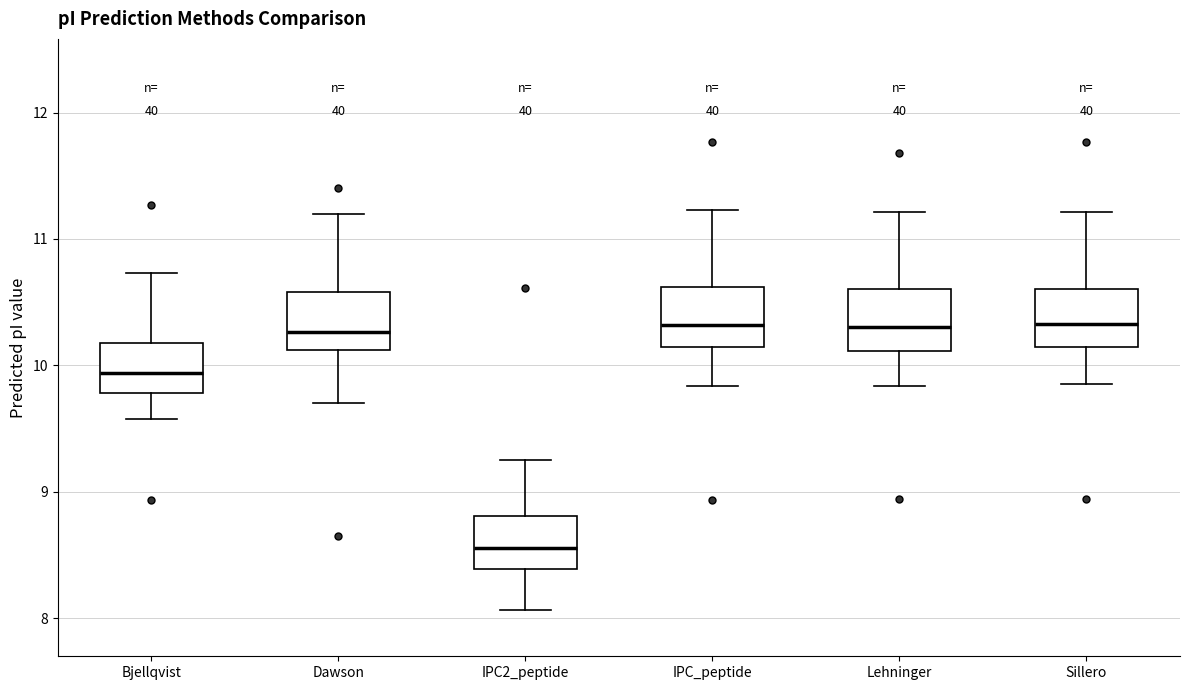

Reading left to right, read every box against the y-axis: the position of its median line, the range the box covers, and the ends of its whiskers. The values are not printed on the chart, so give them approximately, as read against the axis.

Bjellqvist: median 9.9, box 9.8 to 10.2, whiskers 9.6 to 10.7
Dawson: median 10.3, box 10.1 to 10.6, whiskers 9.7 to 11.2
IPC2_peptide: median 8.6, box 8.4 to 8.8, whiskers 8.1 to 9.3
IPC_peptide: median 10.3, box 10.1 to 10.6, whiskers 9.8 to 11.2
Lehninger: median 10.3, box 10.1 to 10.6, whiskers 9.8 to 11.2
Sillero: median 10.3, box 10.1 to 10.6, whiskers 9.9 to 11.2